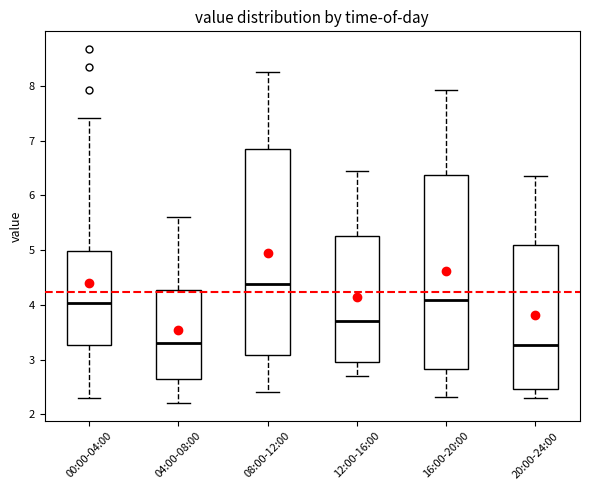

Where is the lower edge of the box for 20:00-24:00 on the y-axis? The values are not printed on the chart, so give them approximately, as read against the axis.

2.5